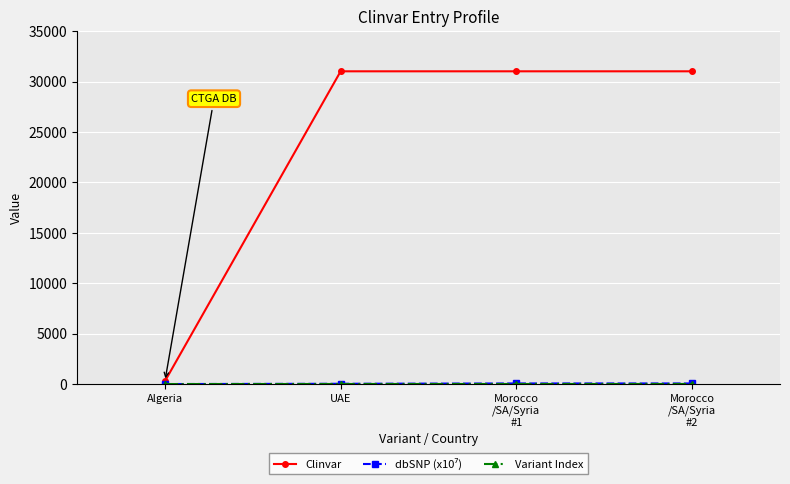

Which series has the widest spread of values?

Clinvar